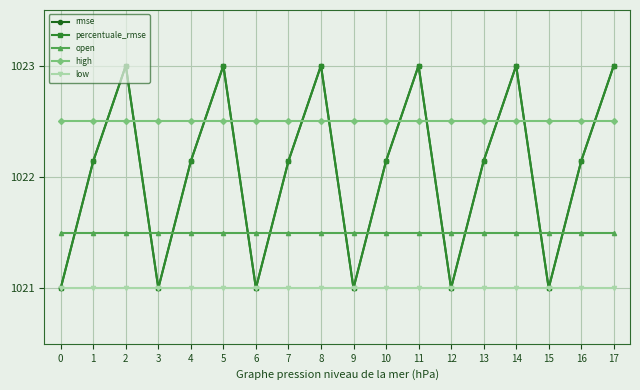

Does the chart have visible grid lines?

Yes